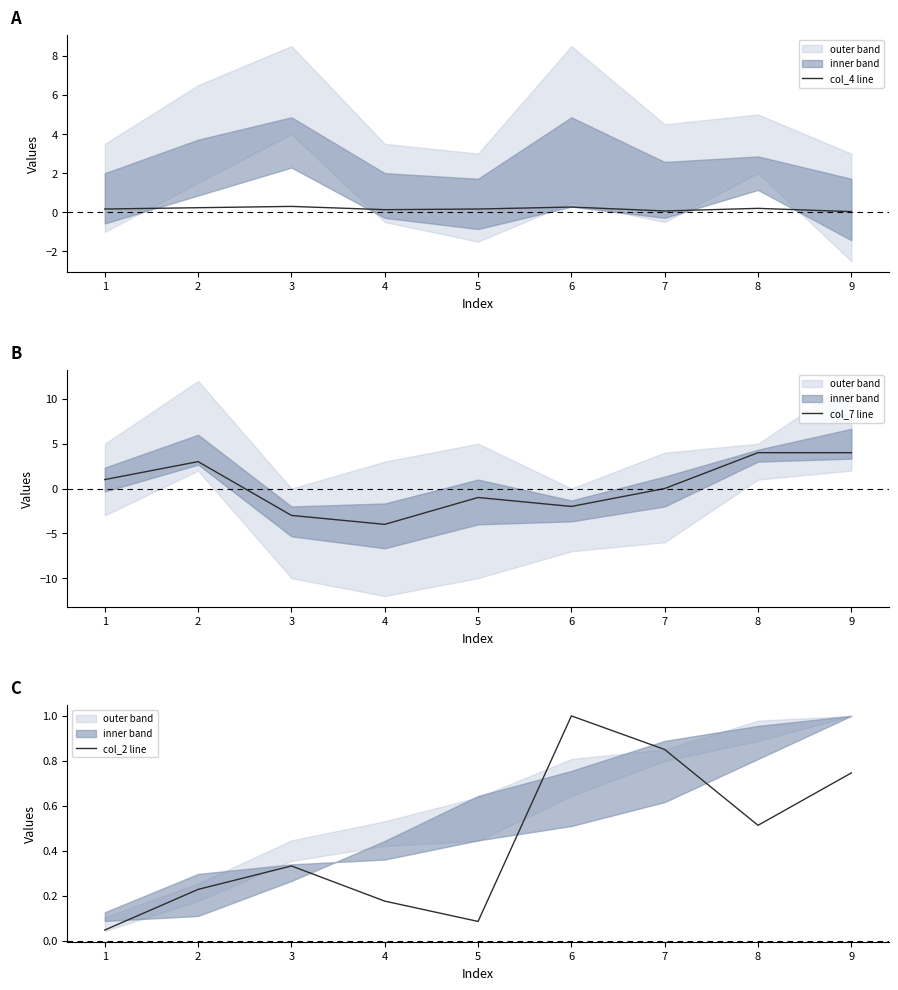

List the series in order of their overall mean, highest first.

col_2 line, col_7 line, col_4 line